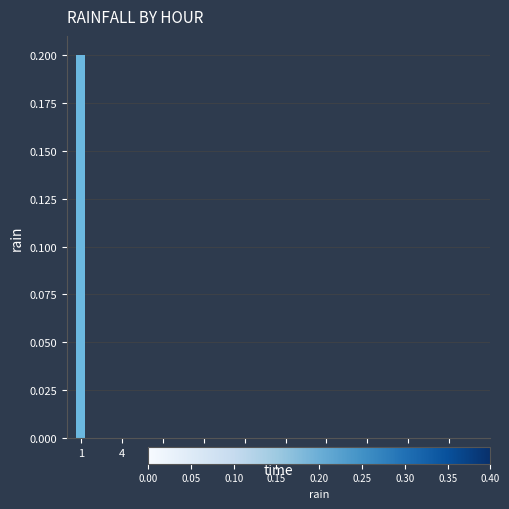

Count the number of data series in this chart.

1